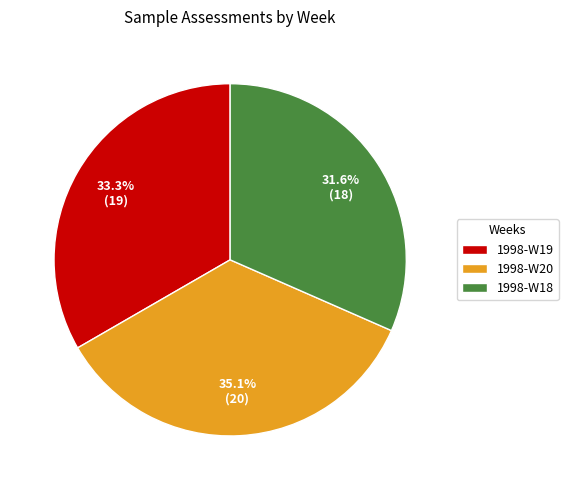

Count the number of slices in the pie.

3